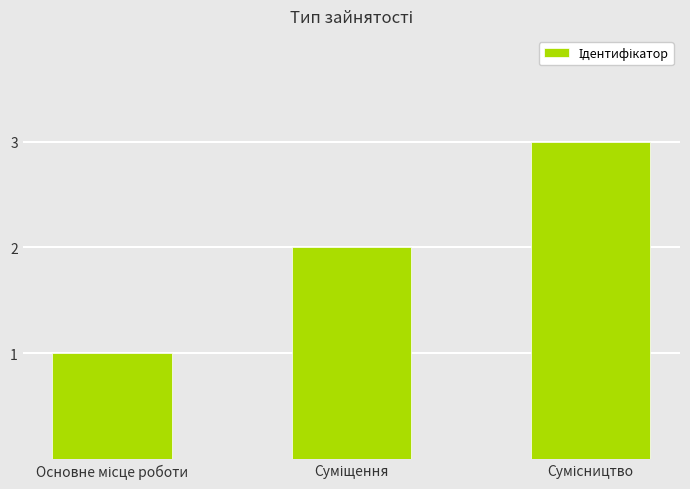

What is the greatest value displayed?

3